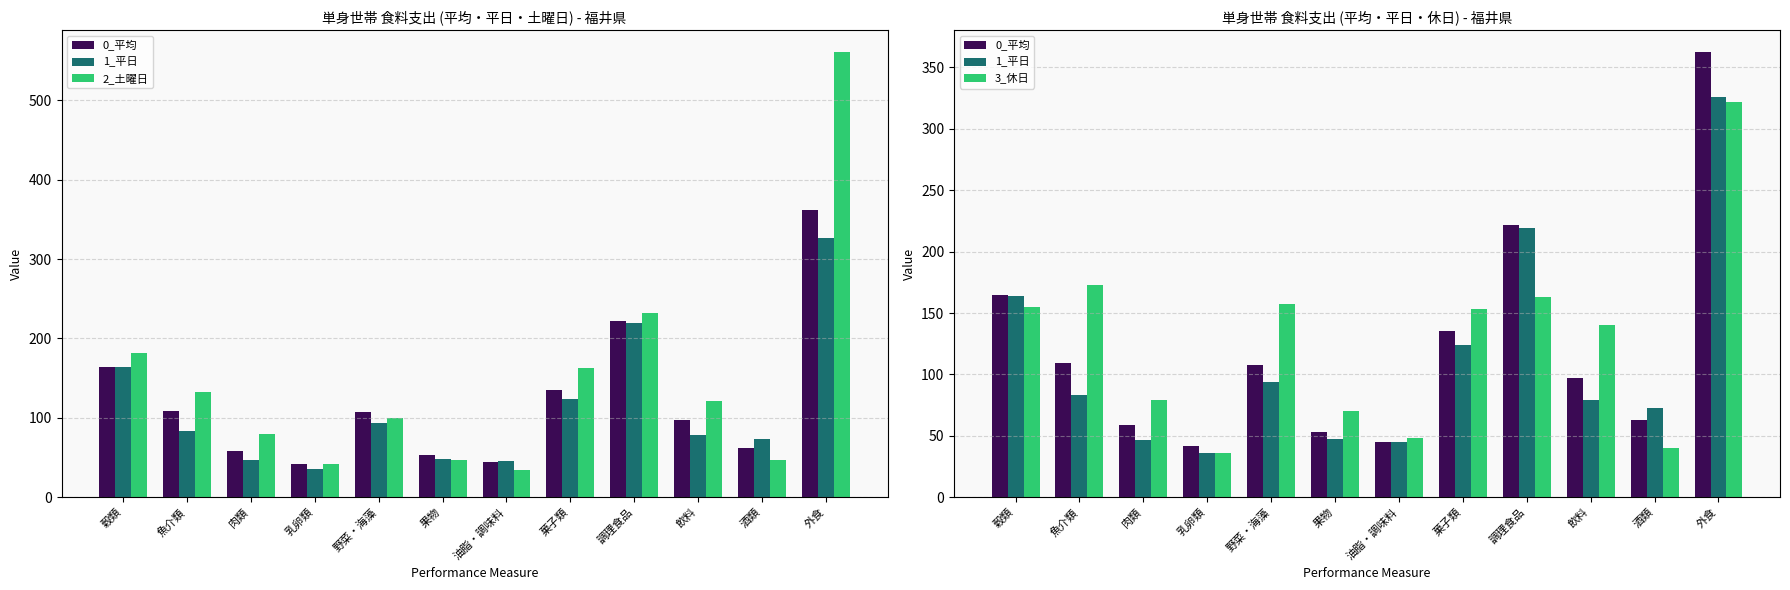

Rank the series by their maximum value, from highest to lowest.

2_土曜日, 0_平均, 1_平日, 3_休日